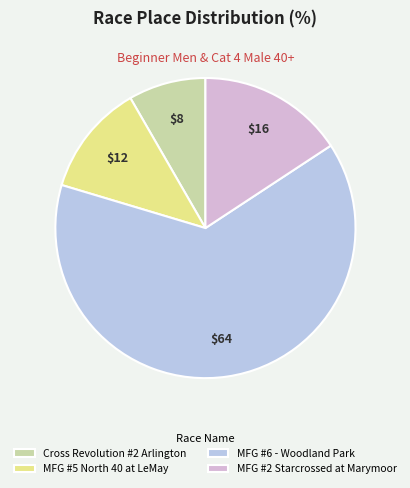

To the nearest percent, what is the combined percentage of MFG #5 North 40 at LeMay and Cross Revolution #2 Arlington?

20%